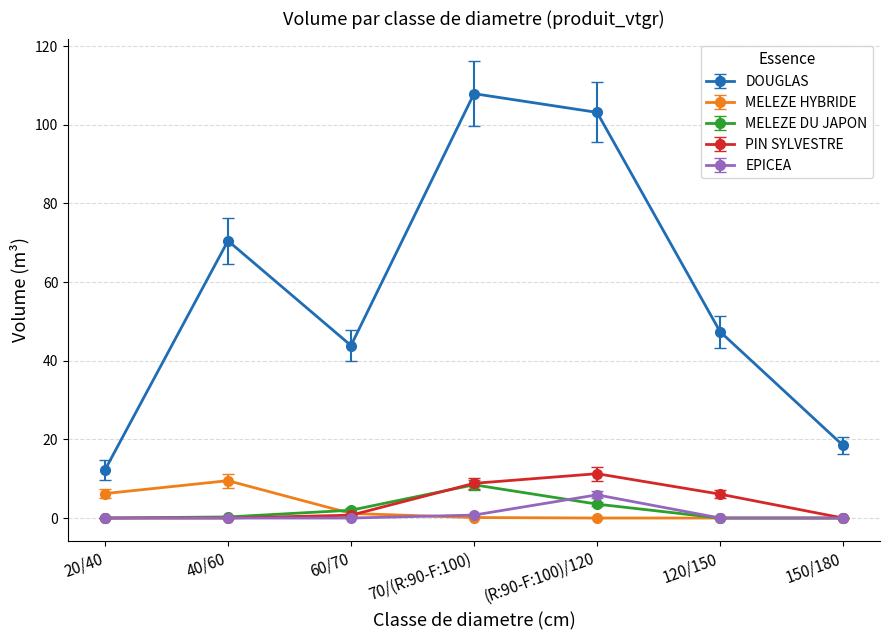

What is the spread (max minus min) of values at (R:90-F:100)/120?

103.1